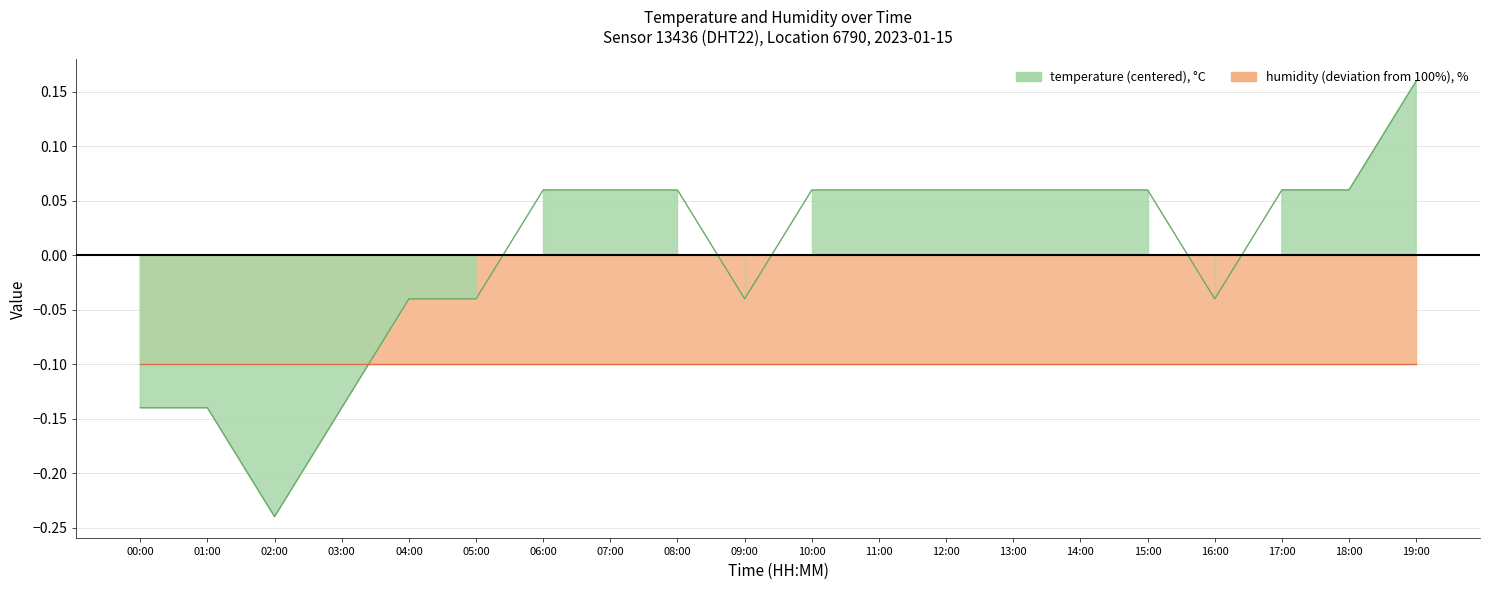

What is the difference between the values at 12:00 and 05:00?

0.1